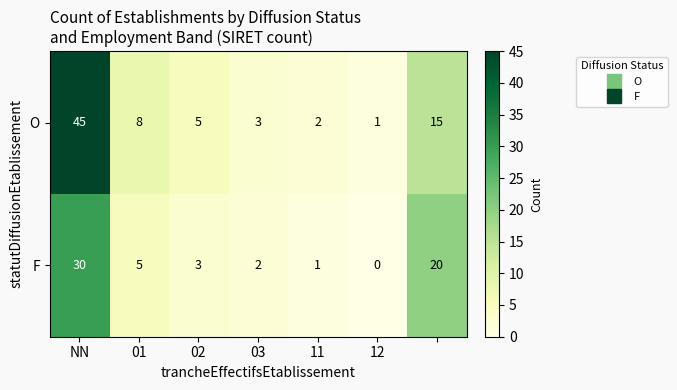

List the series in order of their overall mean, lowest first.

F, O